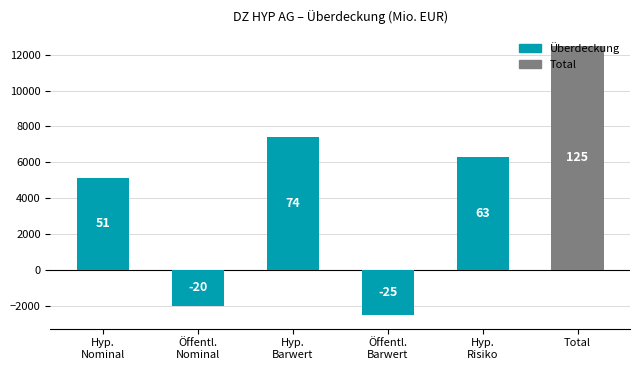

Rank the categories by value from highest to lowest.

Total, Hyp.
Barwert, Hyp.
Risiko, Hyp.
Nominal, Öffentl.
Nominal, Öffentl.
Barwert